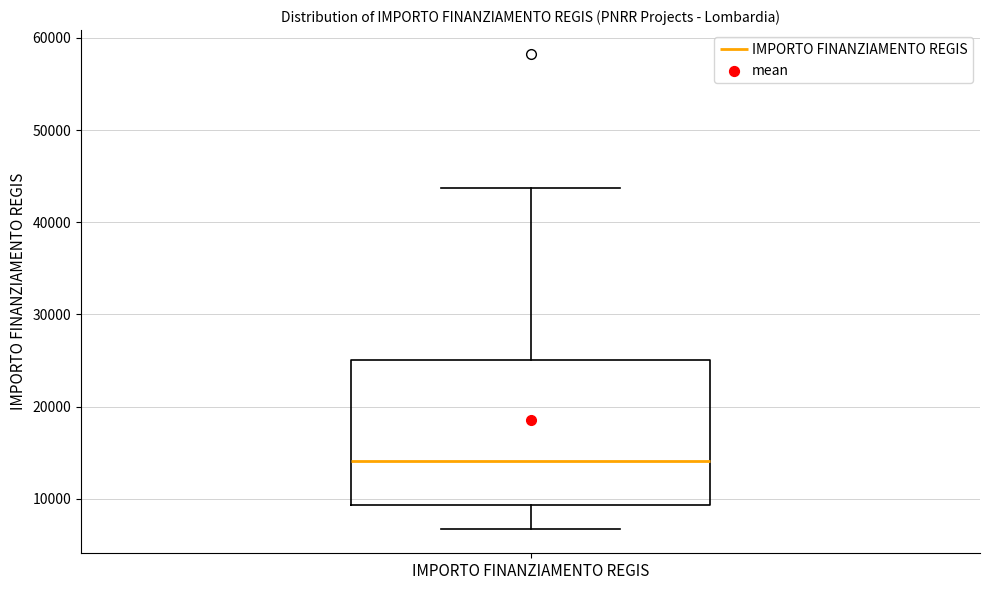

Where does the lower whisker of the box for IMPORTO FINANZIAMENTO REGIS end on the y-axis? The values are not printed on the chart, so give them approximately, as read against the axis.

7000